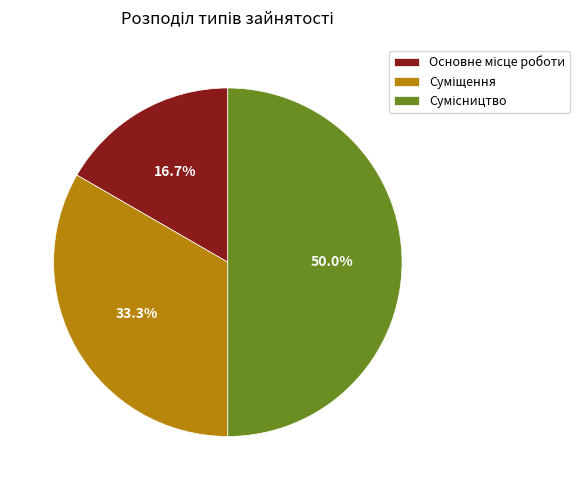

Do Сумісництво and Основне місце роботи together represent more than half of the pie?

Yes